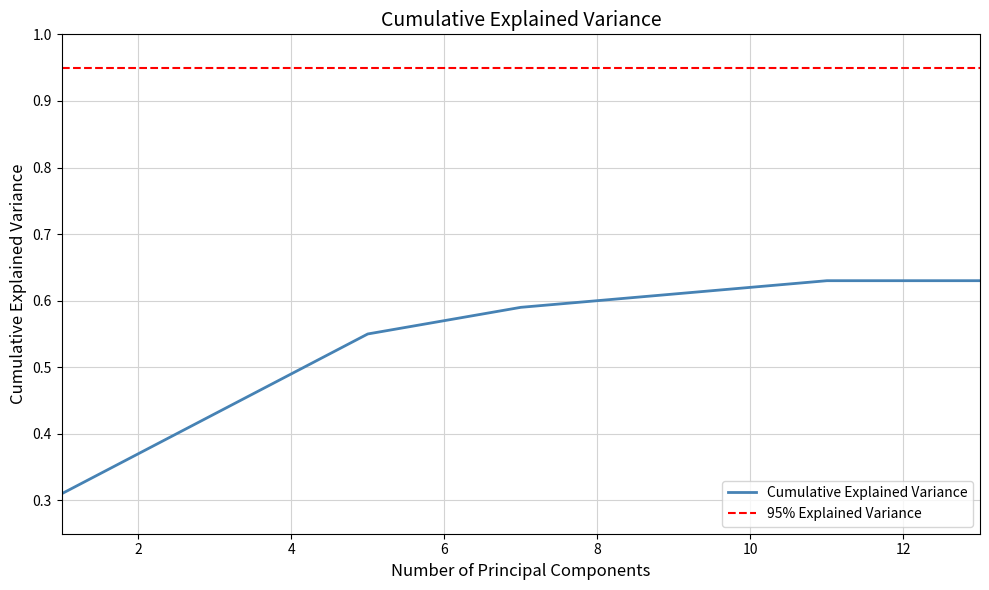

Between 11 and 7, which is larger?

11